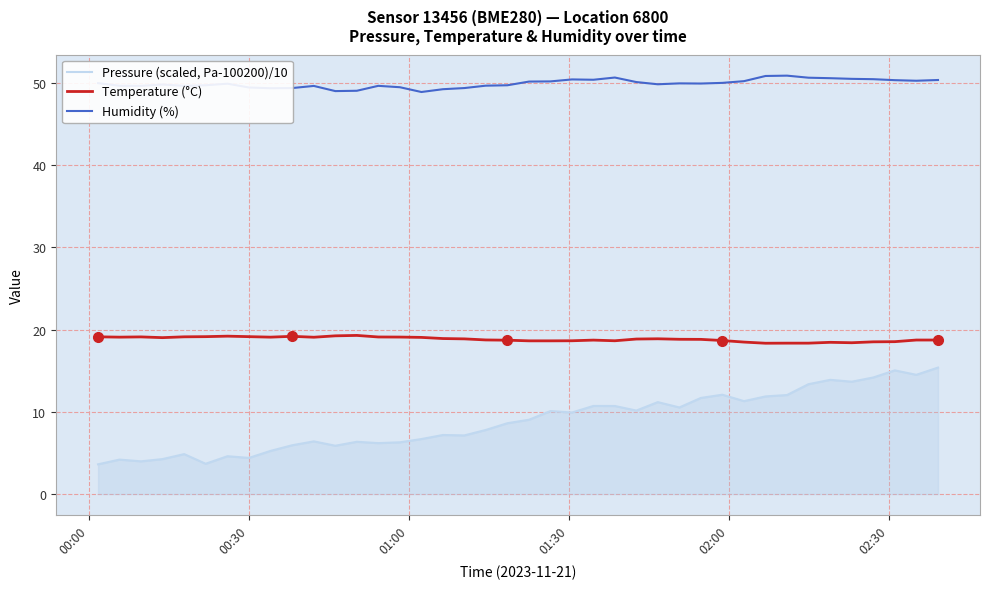

What is the minimum value shown in the chart?

3.6